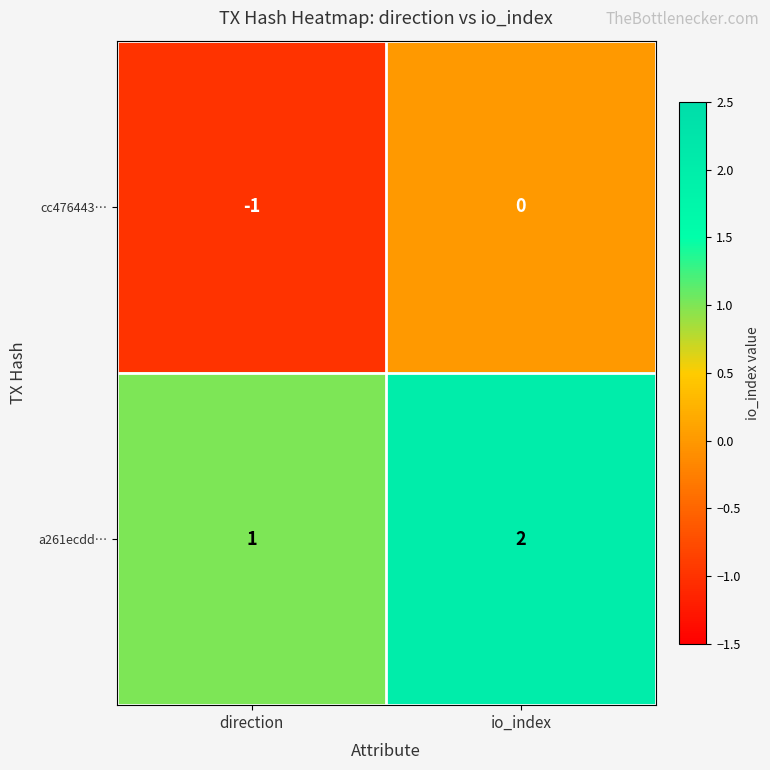

Which category has the highest value in the a261ecdd… series?

io_index